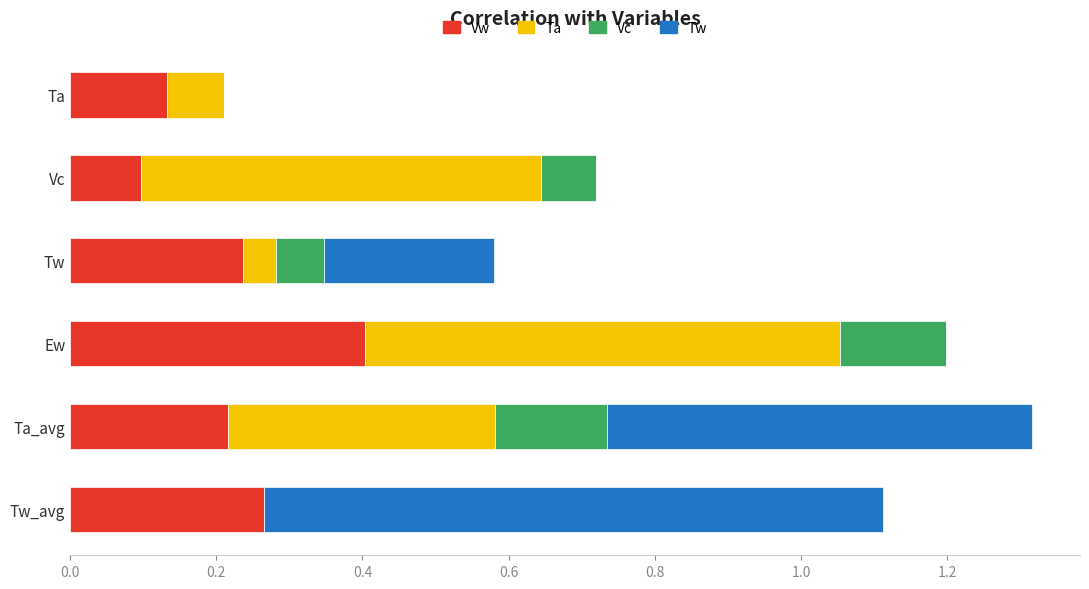

What is the total value across all series at Ew?

1.2